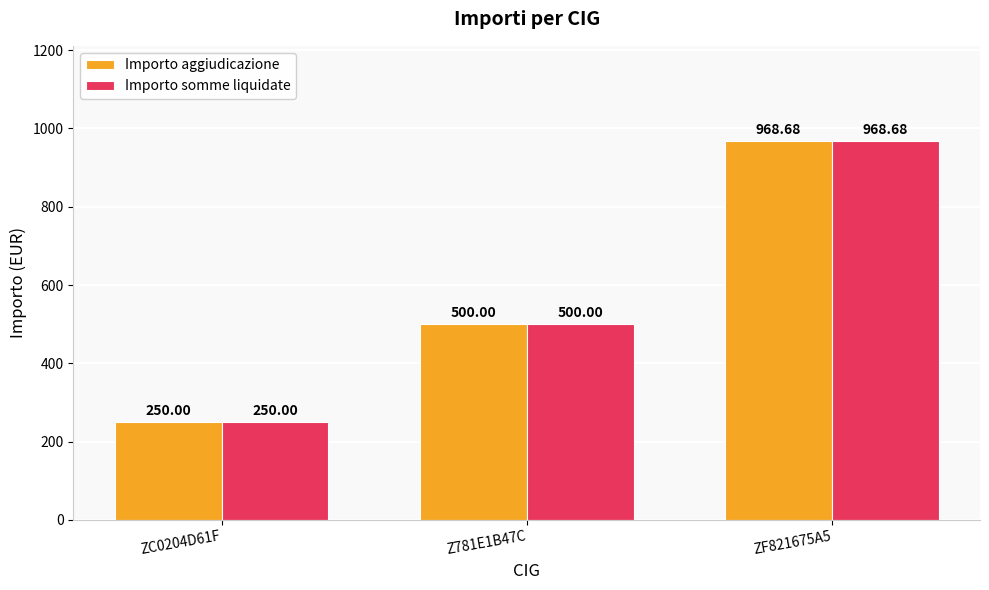

Where is Importo somme liquidate nearest to the value 609?

Z781E1B47C